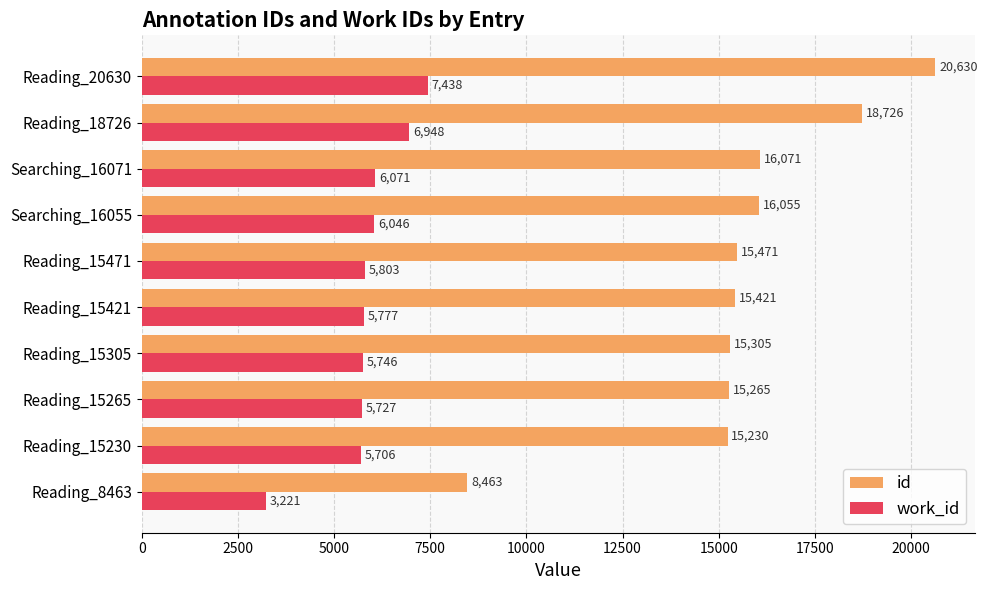

The id series shows 16071 at Searching_16071. True or false?

True